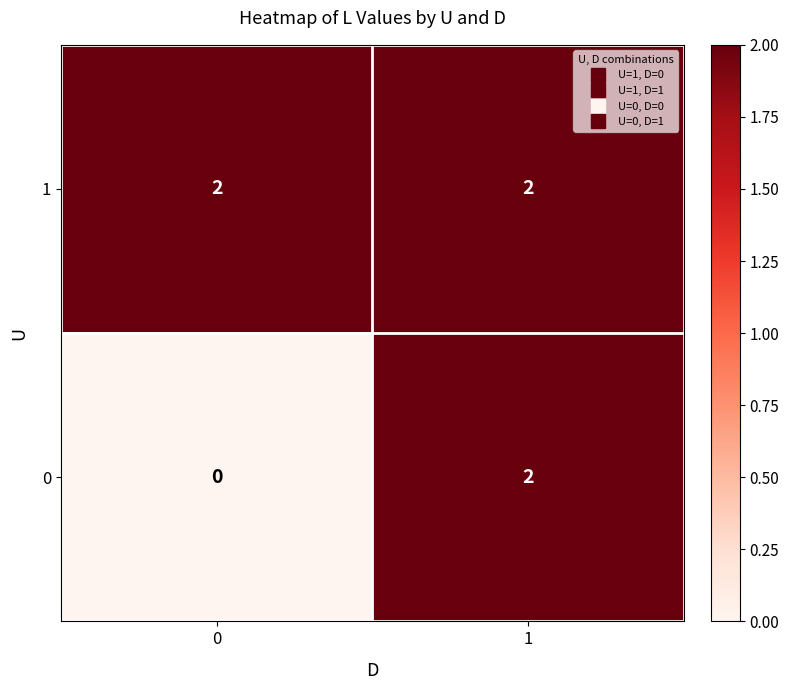

Which series has the widest spread of values?

0